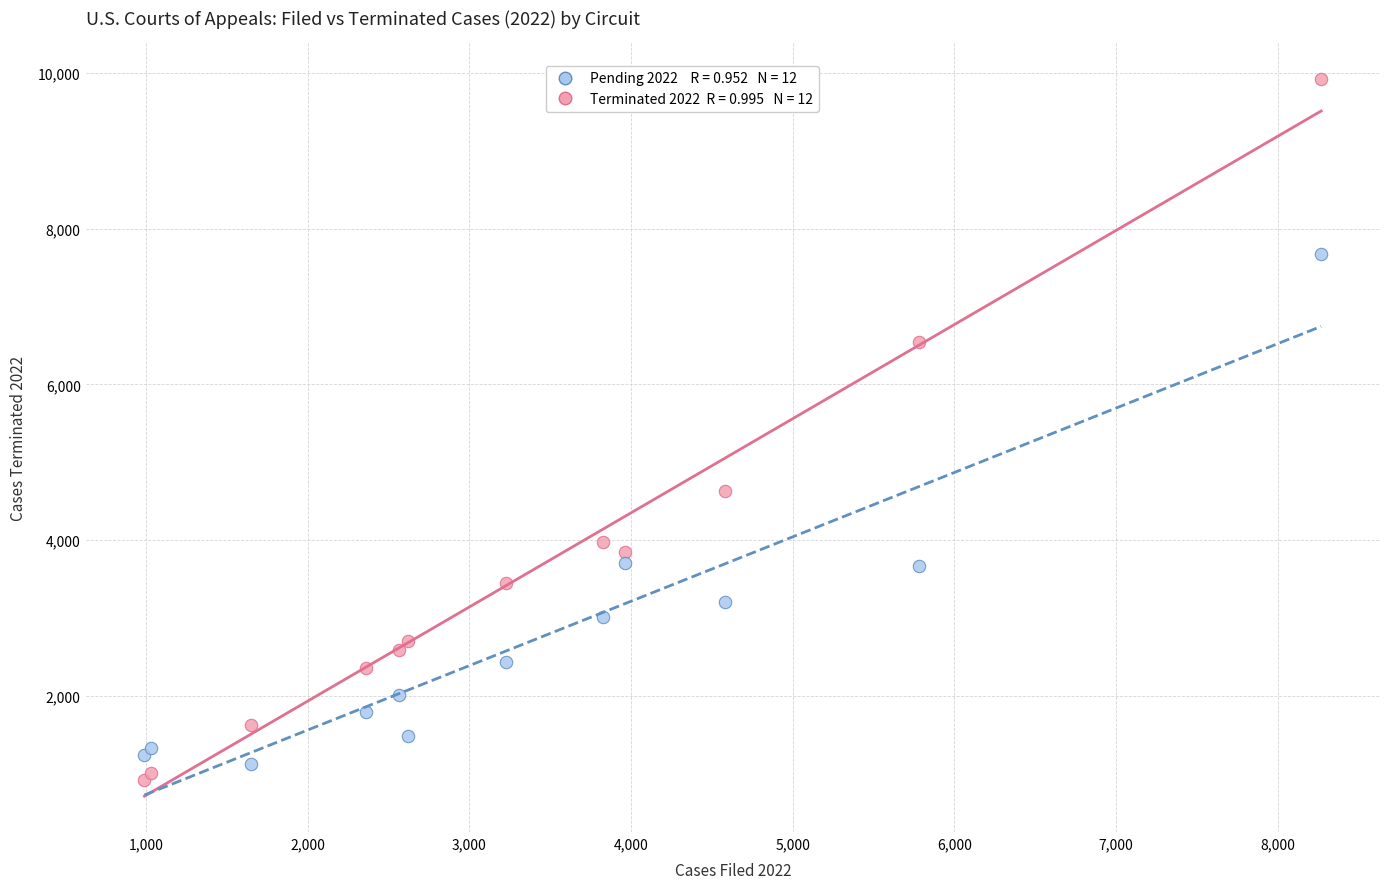

Across all series, what Y value is closest to 5420?

4634